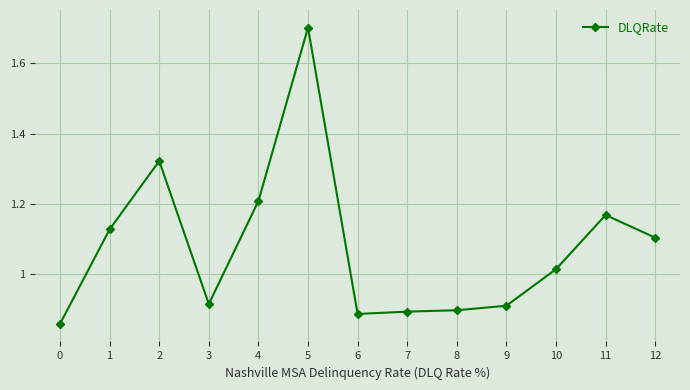

At which category does the chart reach its peak across all series?

5